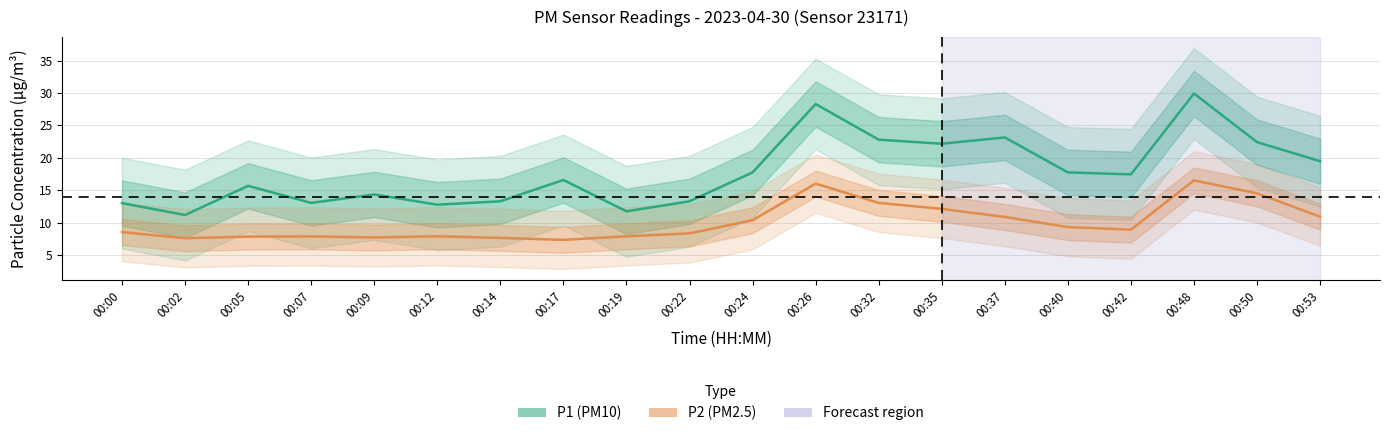

At how many categories does at least one series exceed 26?

2